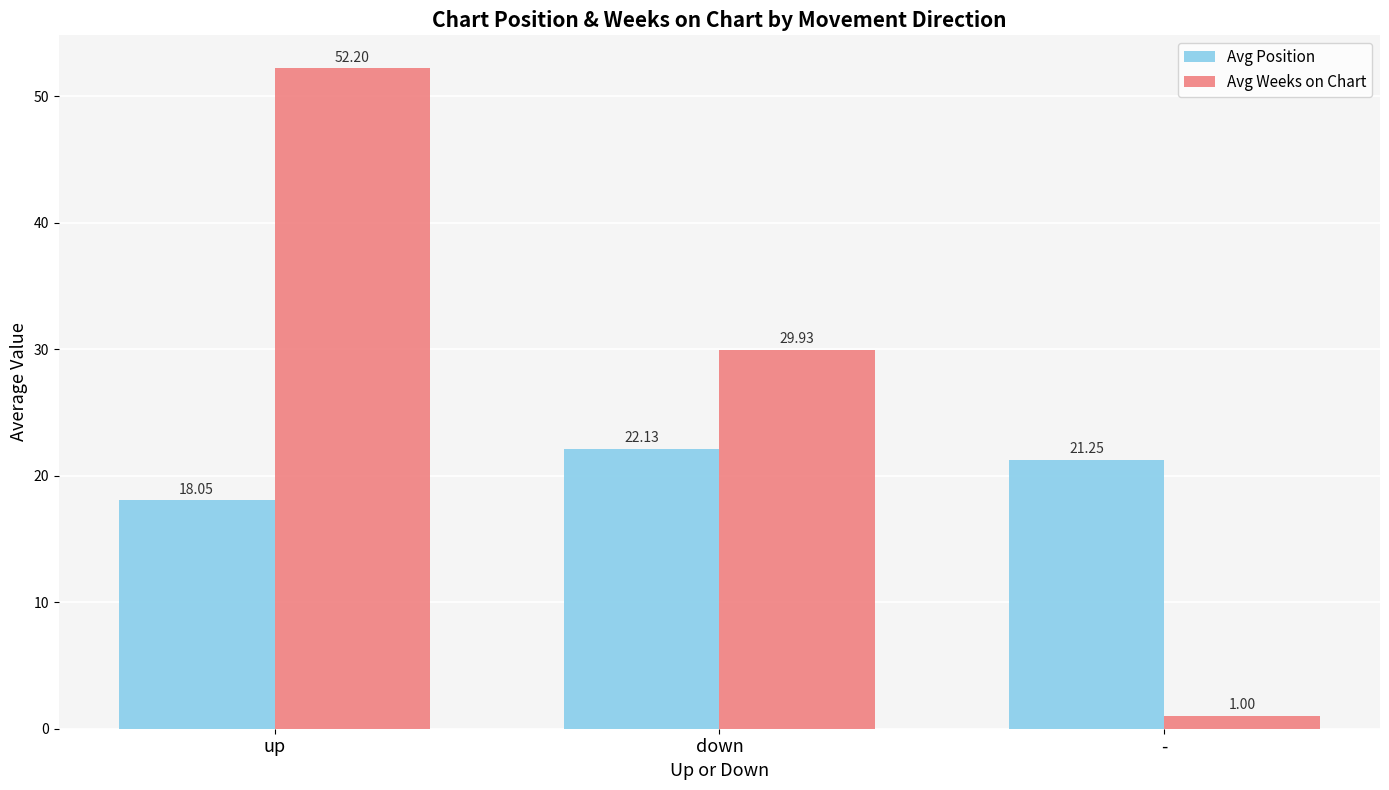

Where does the Avg Position series first go above 21?

down